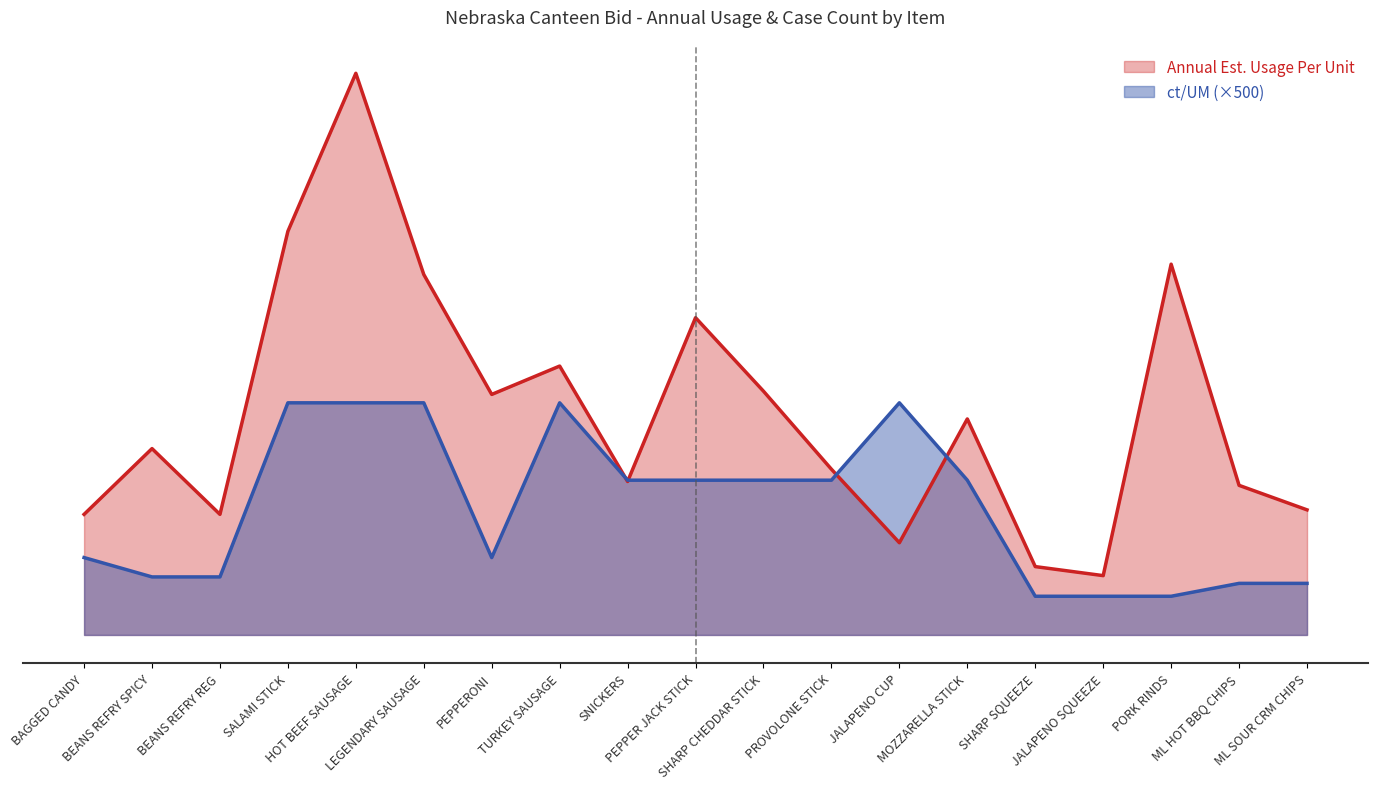

How many lines are shown in the chart?

2